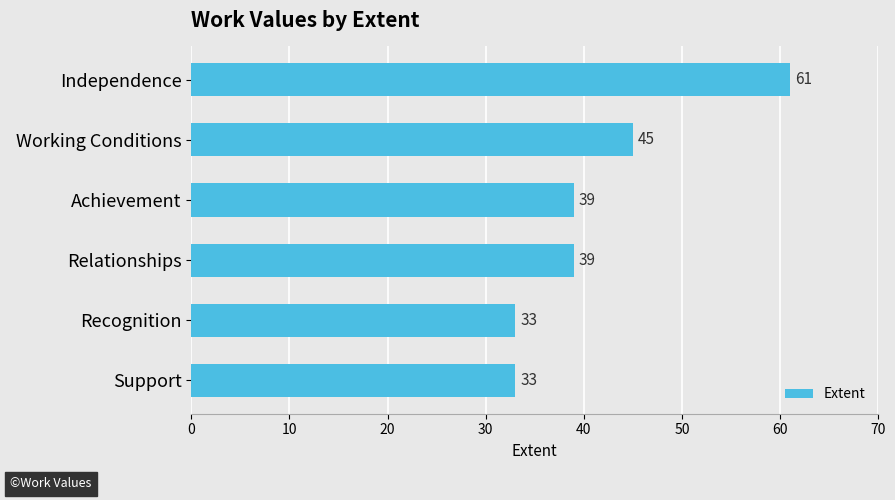

Reading top to bottom, list all the values displayed in this chart.

Independence=61	Working Conditions=45	Achievement=39	Relationships=39	Recognition=33	Support=33